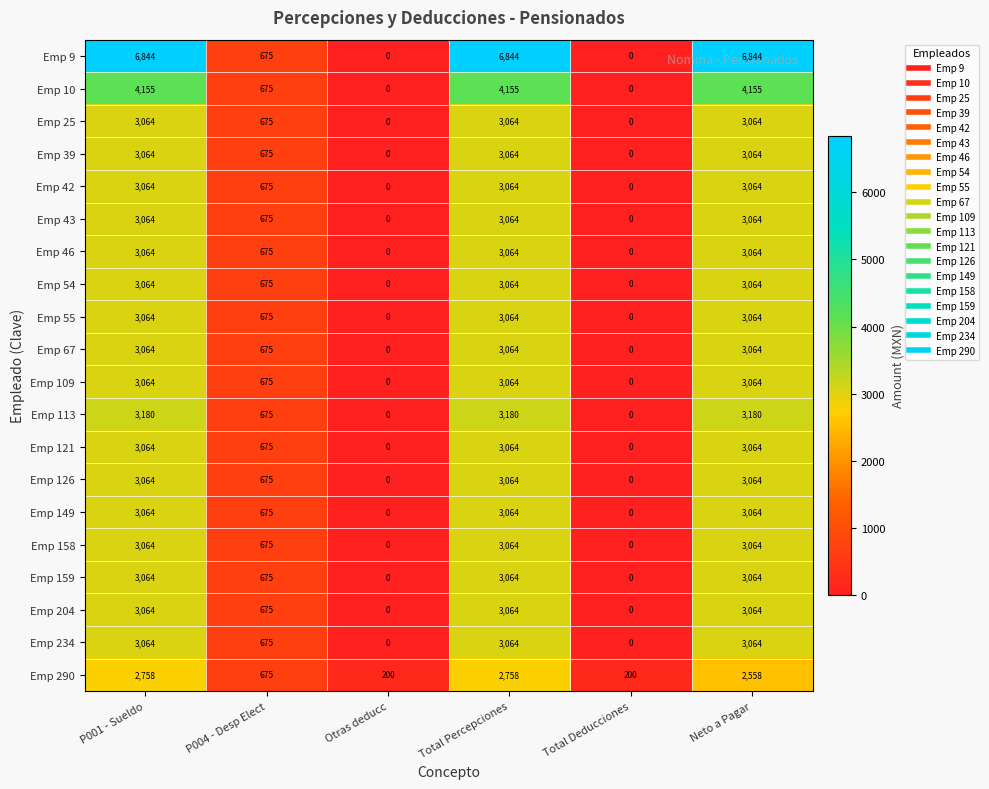

What is the difference between the Emp 204 values at Total Deducciones and Neto a Pagar?

3064